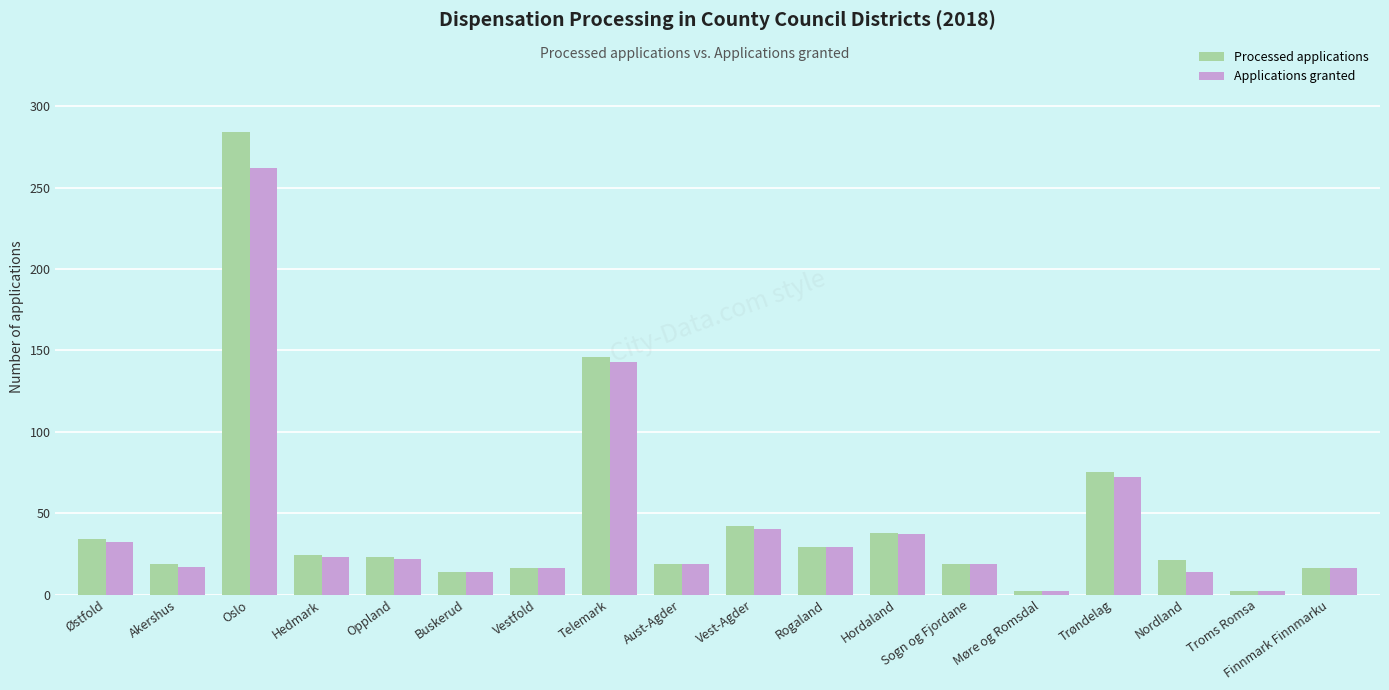

Which category has the highest value in the Applications granted series?

Oslo